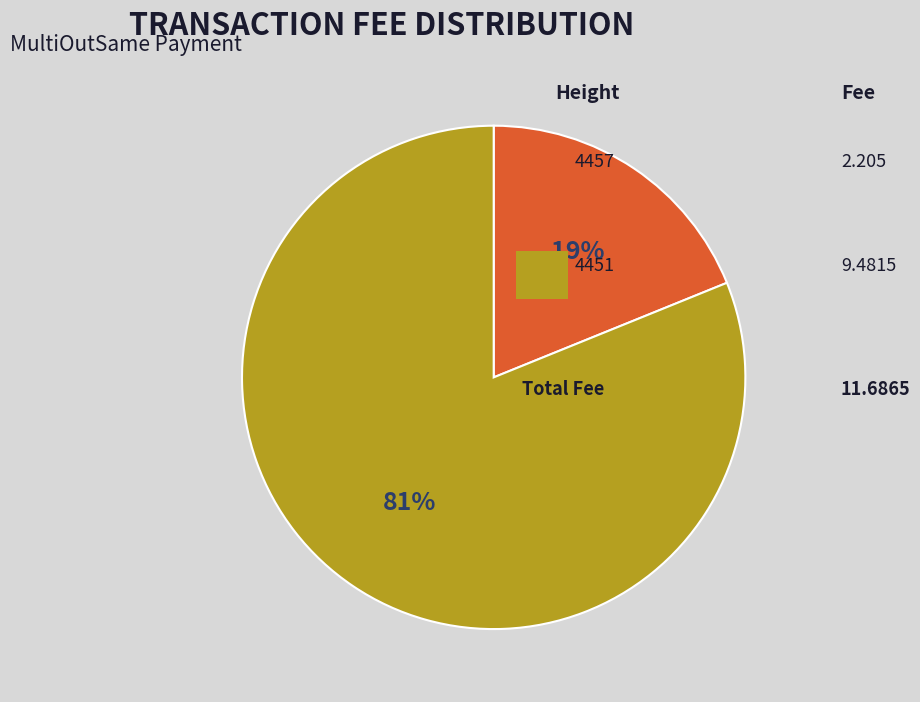

To the nearest percent, what is the difference between the largest and smallest slice percentages?

62%